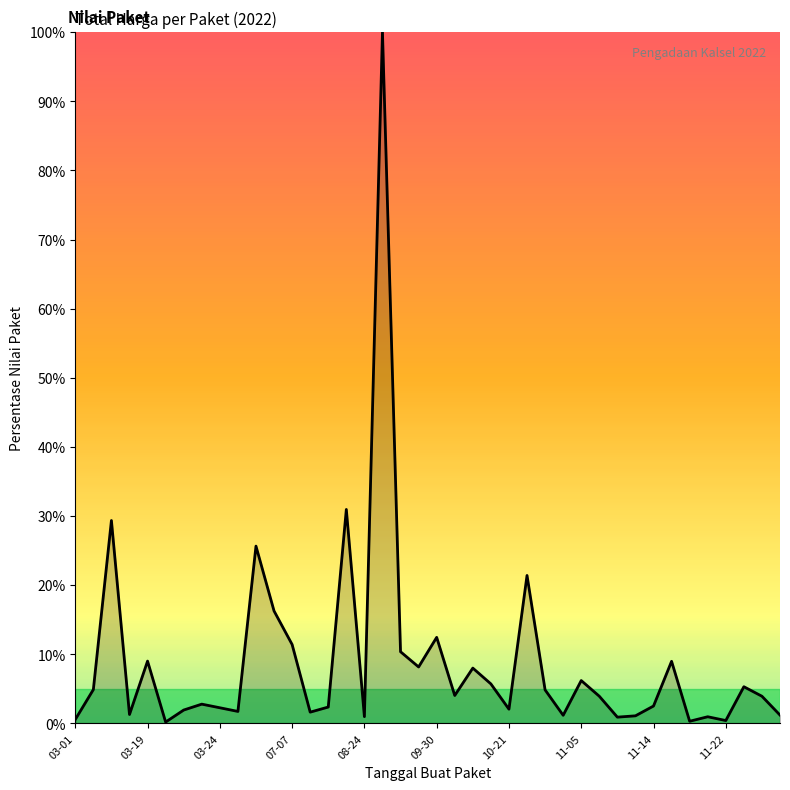

What is the difference between the maximum and minimum values?

99.8